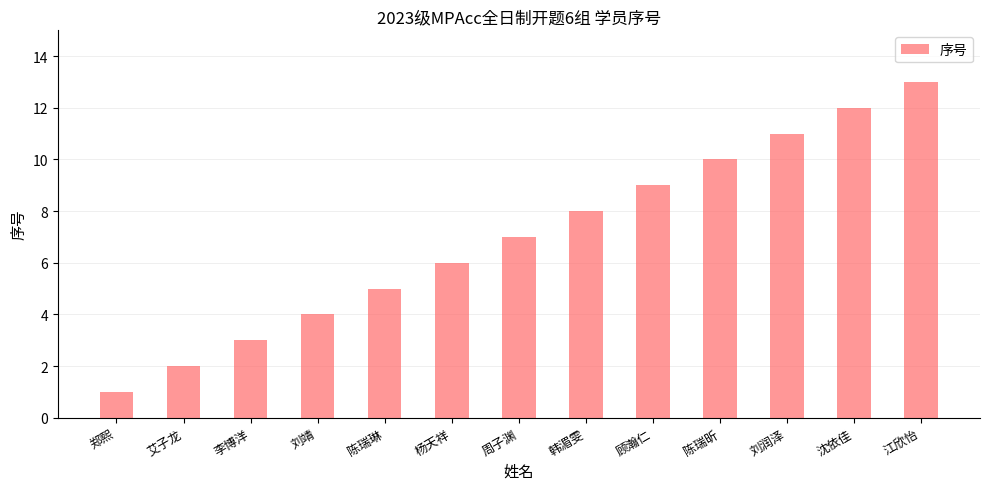

The chart shows a value of 3 at 江欣怡. True or false?

False